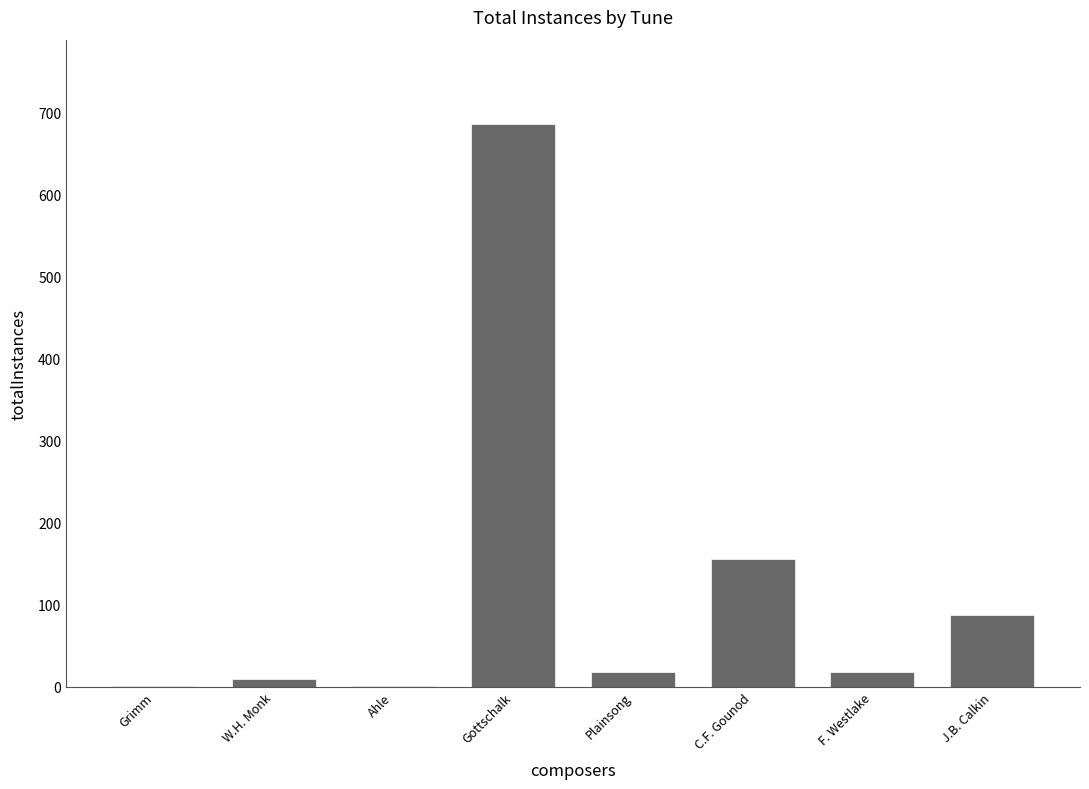

Which label corresponds to the largest value in the chart?

Gottschalk